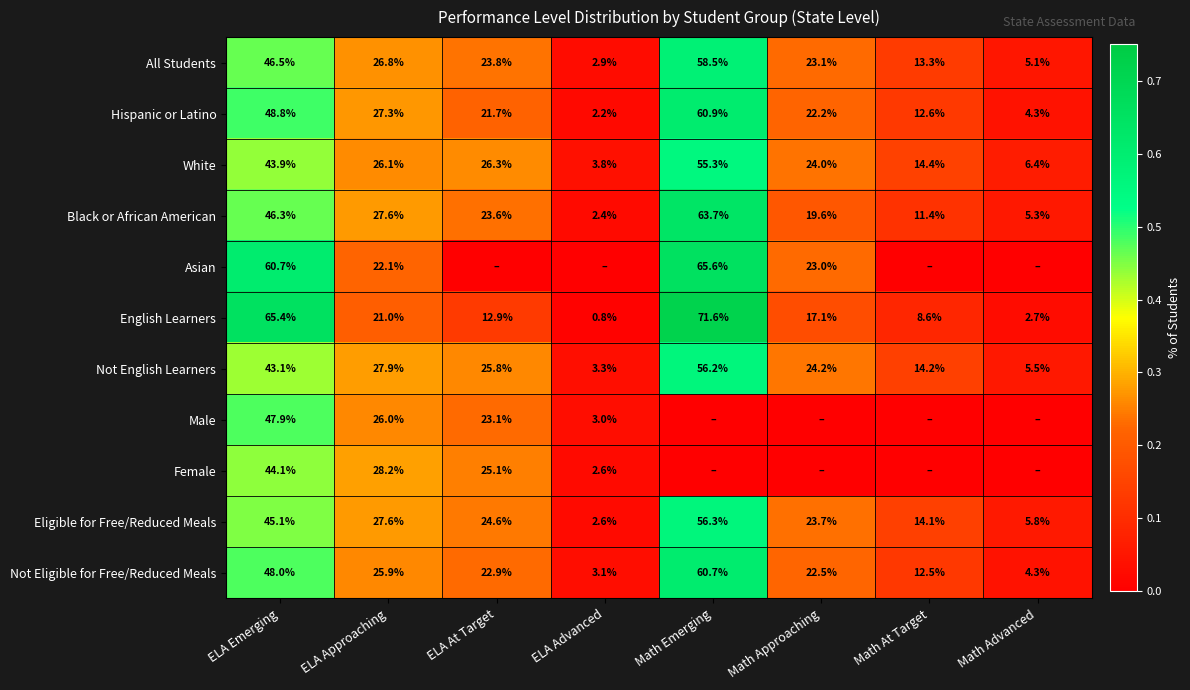

What is the sum of the Eligible for Free/Reduced Meals values at Math Emerging and ELA At Target?

80.9